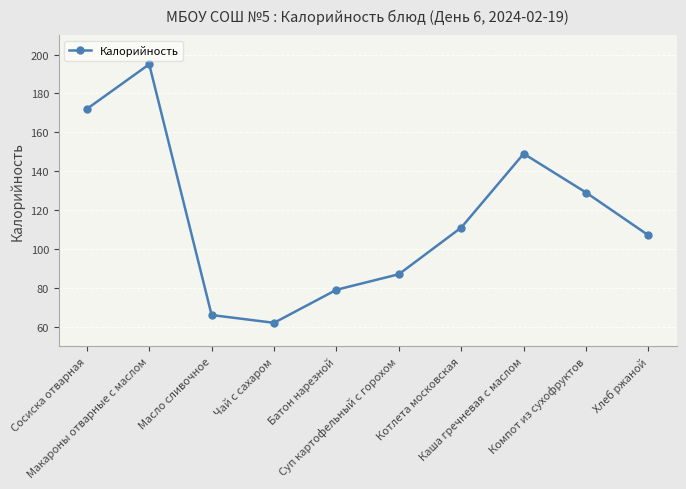

What is the label of the 8th point from the left?

Каша гречневая с маслом